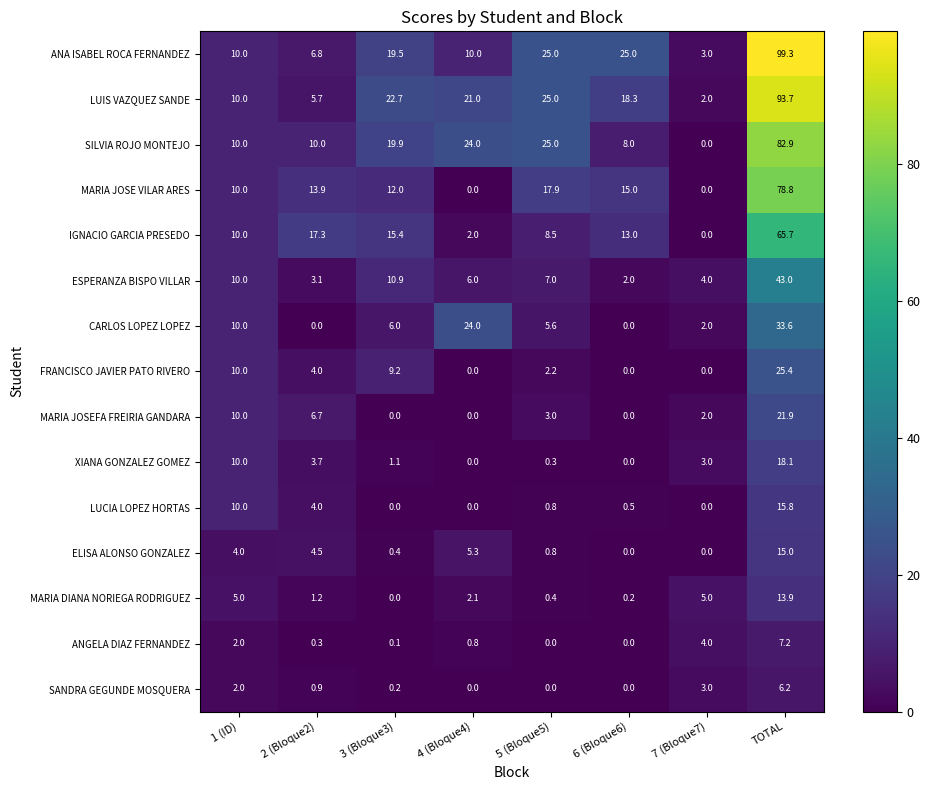

How many distinct data groups are displayed?

15